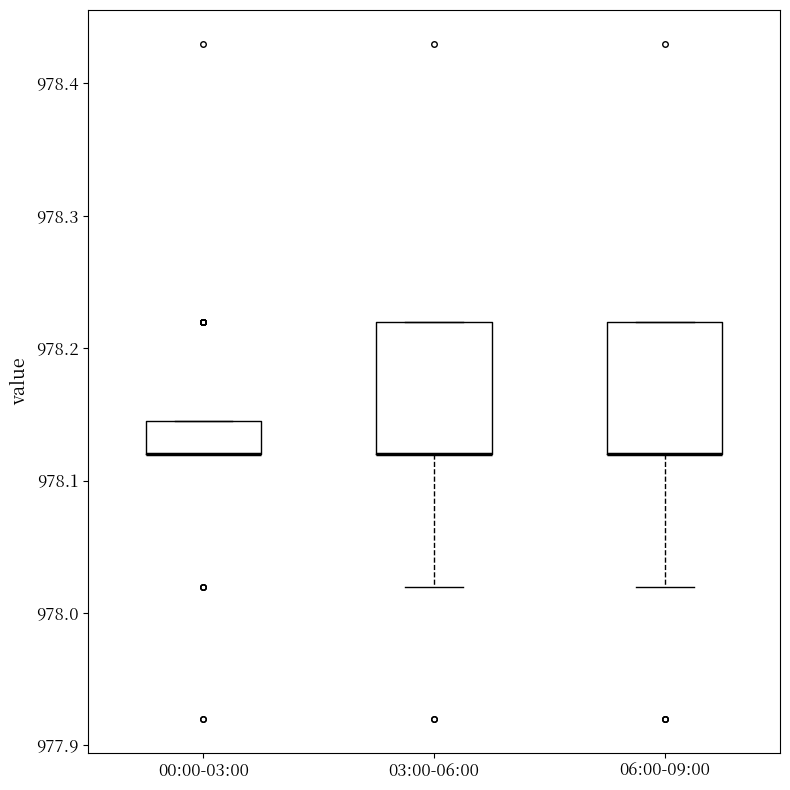

Reading left to right, transcribe this box plot: for each box, give where its median line is, the range the box spans, and where its two whiskers end, as read against the y-axis. The values are not printed on the chart, so give them approximately, as read against the axis.

00:00-03:00: median 978.12 (drawn on the box's lower edge), box 978.12 to 978.15, whiskers 978.12 to 978.15
03:00-06:00: median 978.12 (drawn on the box's lower edge), box 978.12 to 978.22, whiskers 978.02 to 978.22
06:00-09:00: median 978.12 (drawn on the box's lower edge), box 978.12 to 978.22, whiskers 978.02 to 978.22